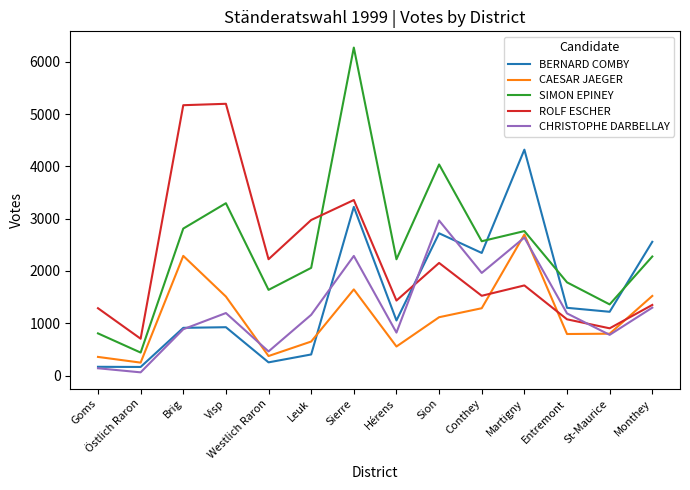

How many interior local peaks does the CAESAR JAEGER series have?

3